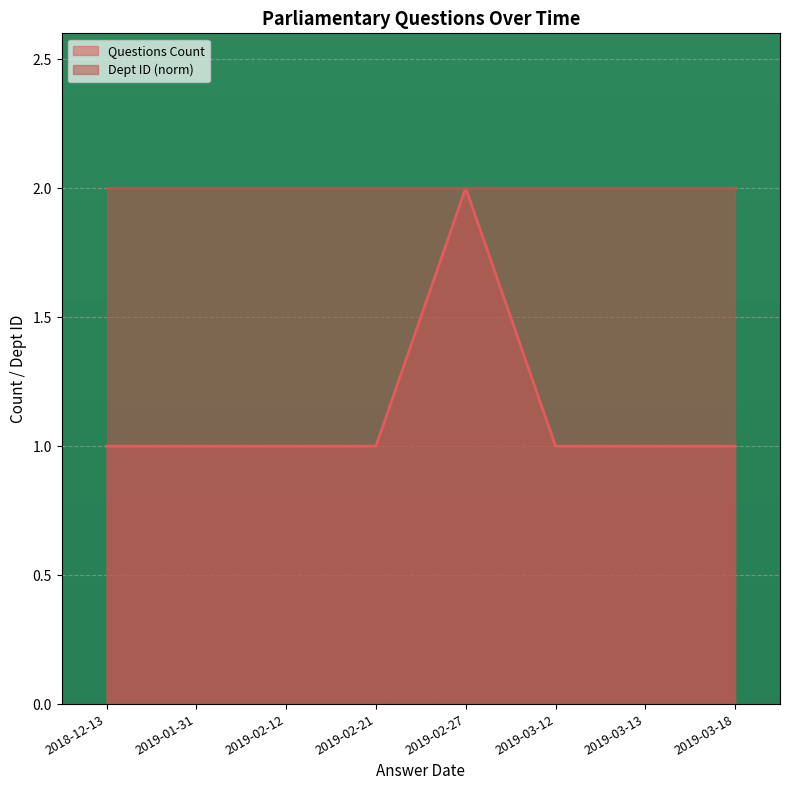

Rank the categories by value from lowest to highest.

2018-12-13, 2019-01-31, 2019-02-12, 2019-02-21, 2019-03-12, 2019-03-13, 2019-03-18, 2019-02-27